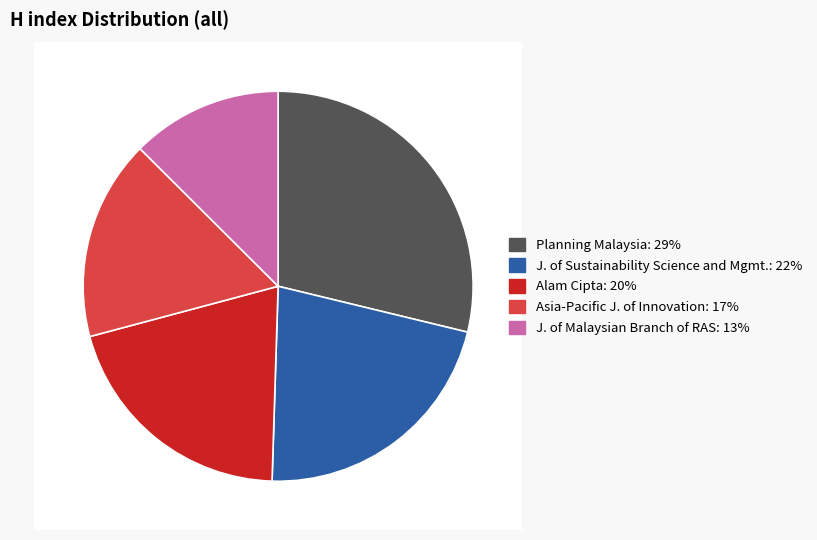

What portion of the pie excludes Journal of the Malaysian Branch of the Royal Asiatic Society?

87.5%